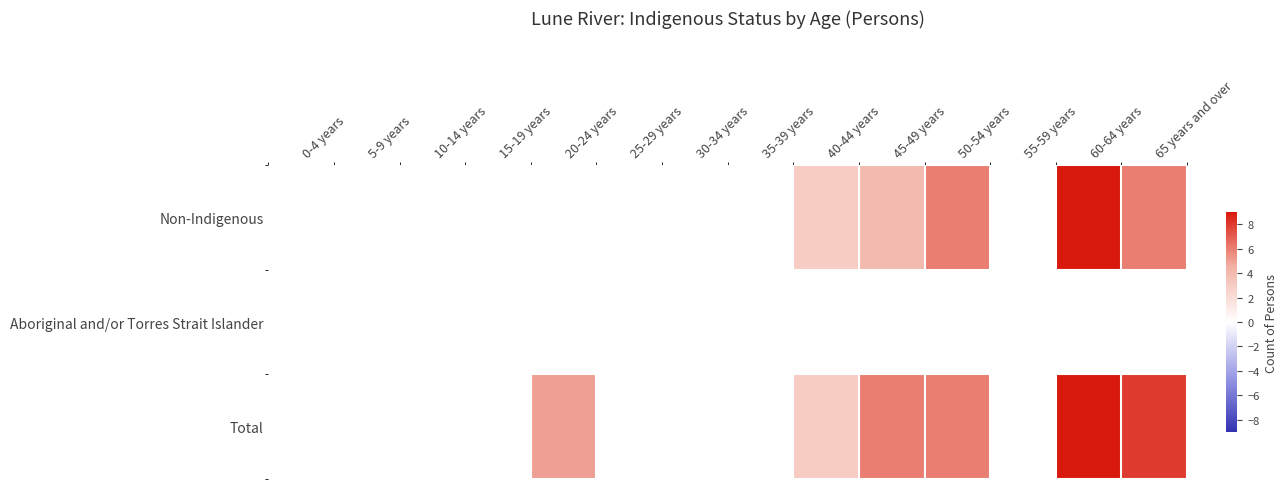

Which label corresponds to the largest value in the chart?

60-64 years